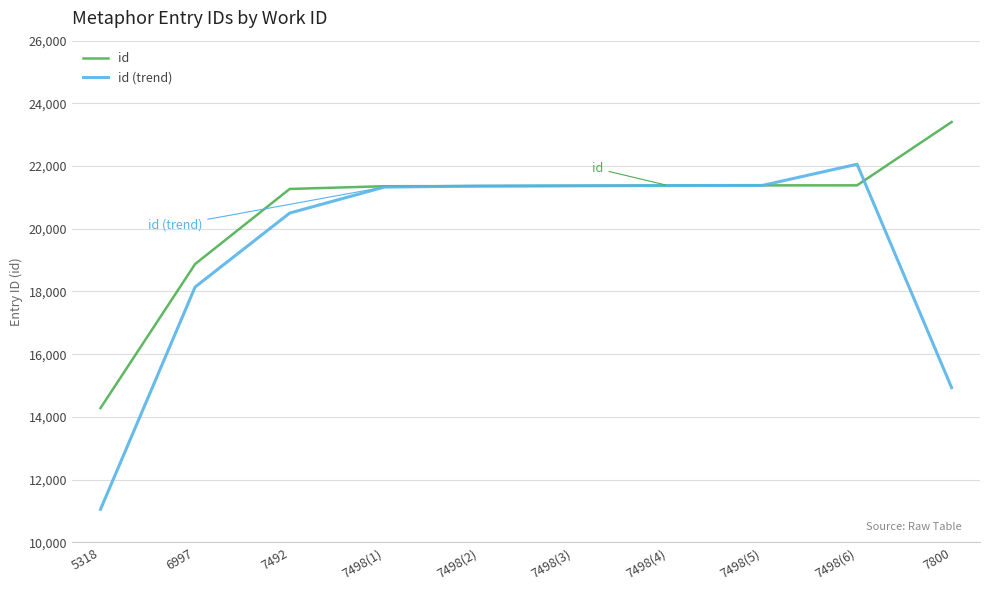

True or false: id (trend) and id intersect in this chart.

True